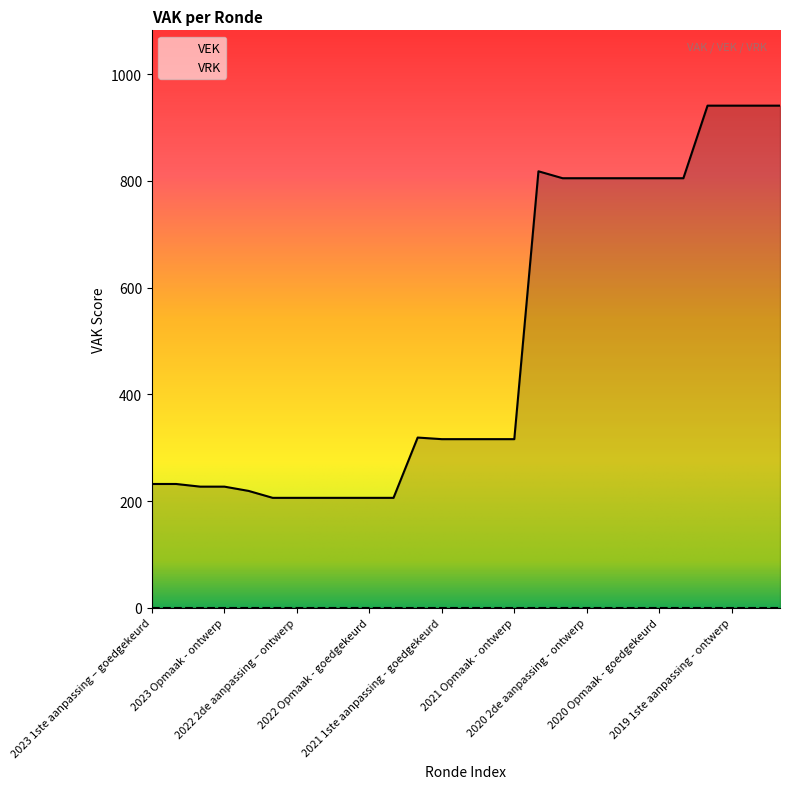

Approximately how many times larger is the value at 2021 Opmaak - goedgekeurd compared to 2020 2de aanpassing - ontwerp?

0.4